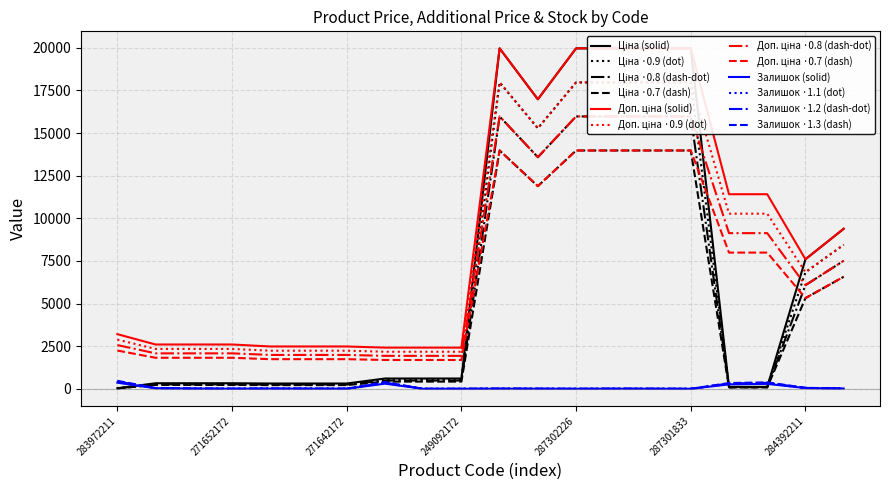

Which category has the highest value across all series?

287302223